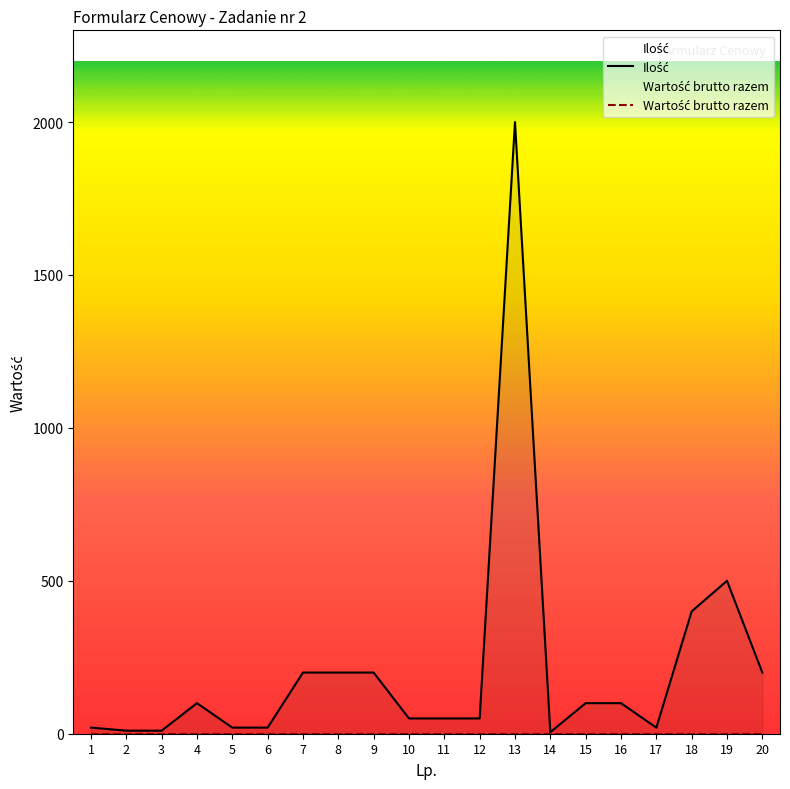

At which label is Wartość brutto razem closest to 0?

1